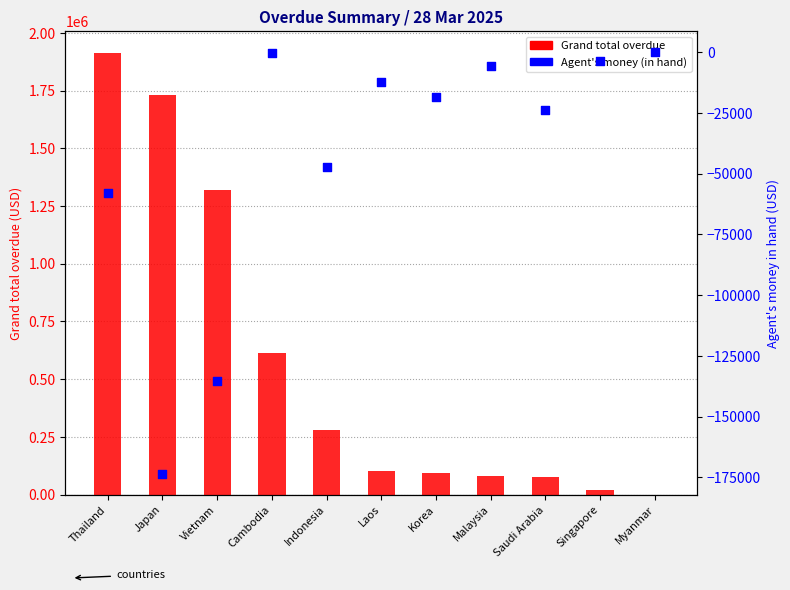

What are all the series names shown in the legend?

Grand total overdue, Agent's money (in hand)